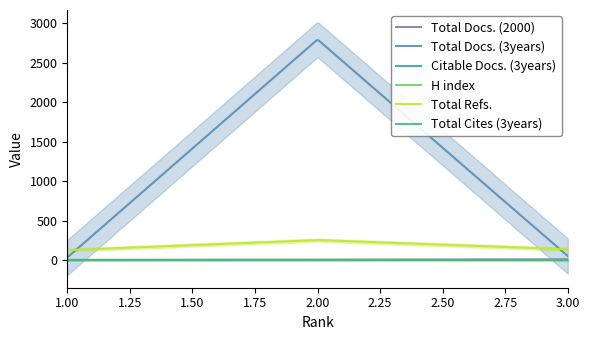

At how many categories does at least one series exceed 1263?

1